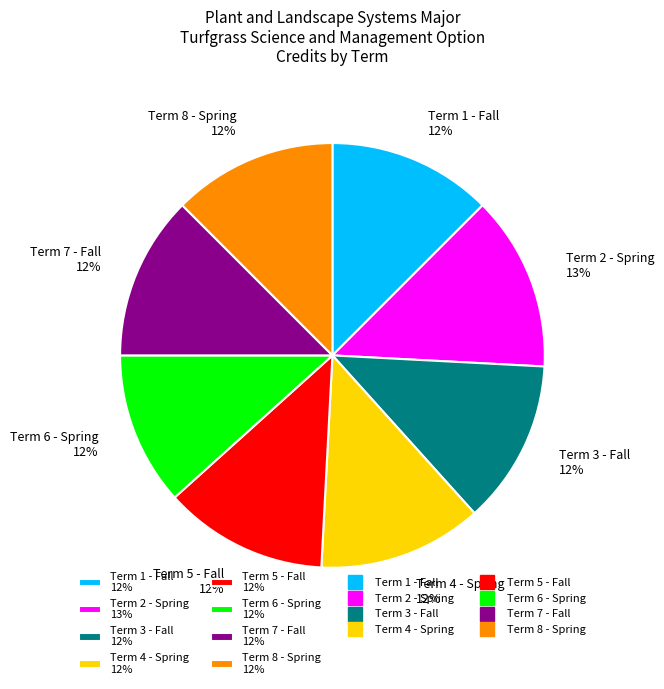

To the nearest percent, what is the combined percentage of Term 8 - Spring and Term 1 - Fall?

25%